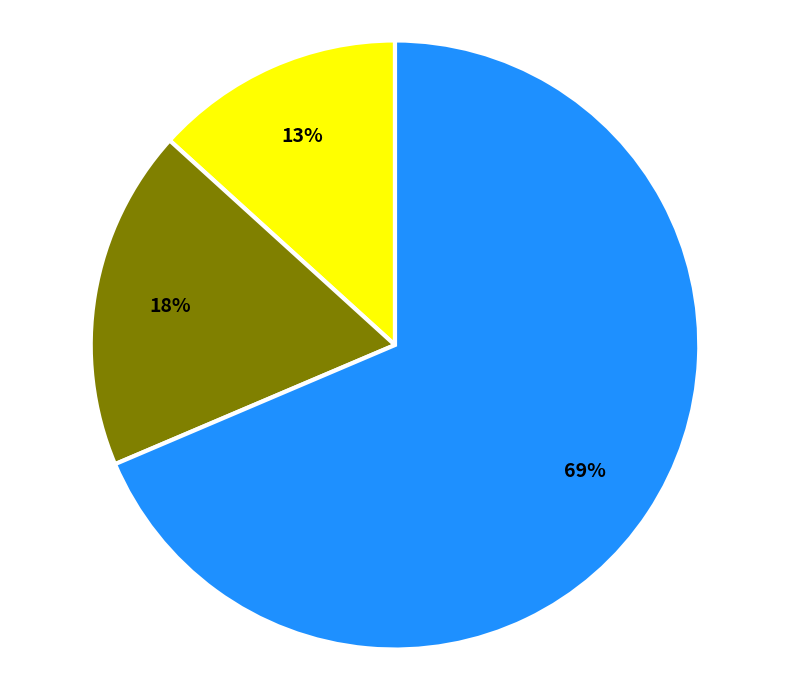

To the nearest percent, what is the average slice percentage?

33%